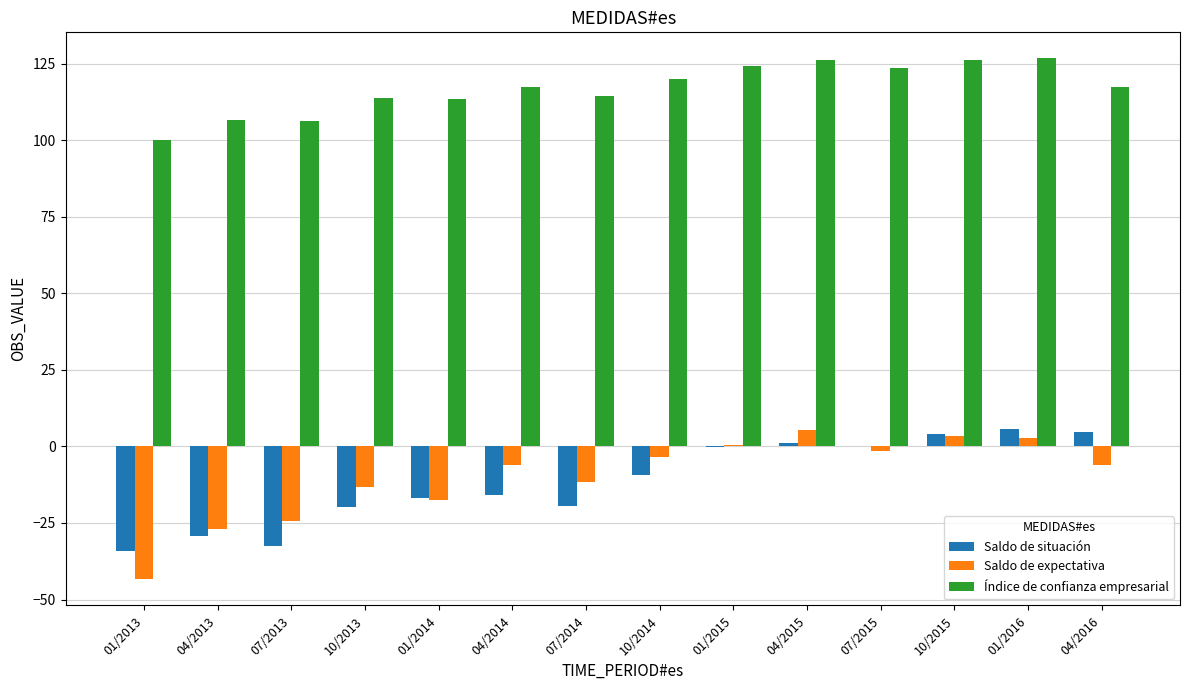

Is it true that Saldo de expectativa equals 5.5 at 04/2015?

True